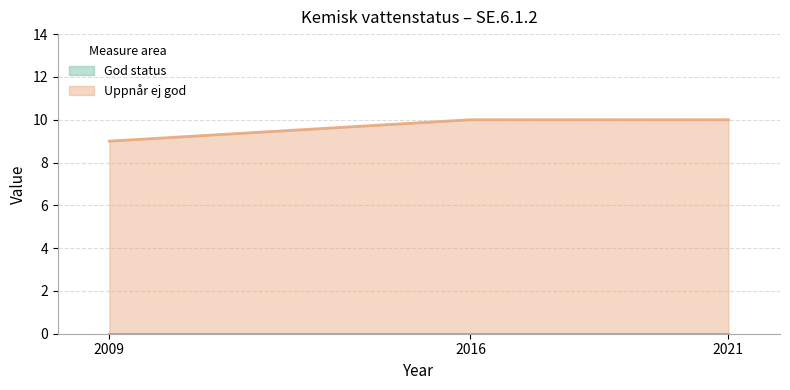

What is the average value?

10